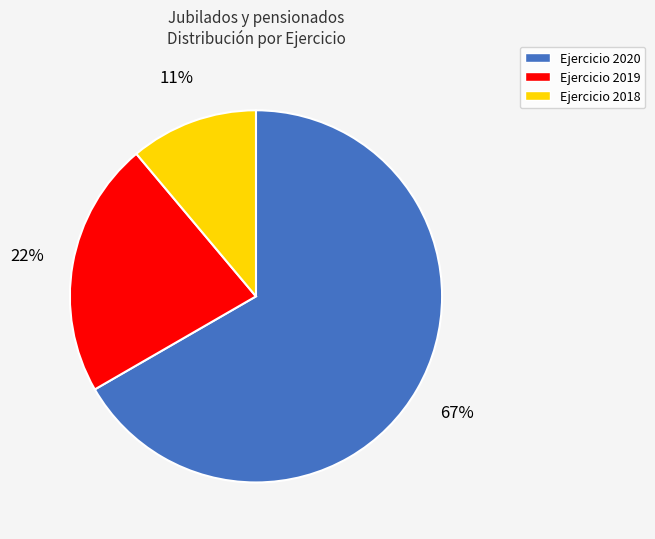

Is the sum of Ejercicio 2019 and Ejercicio 2020 greater than half?

Yes